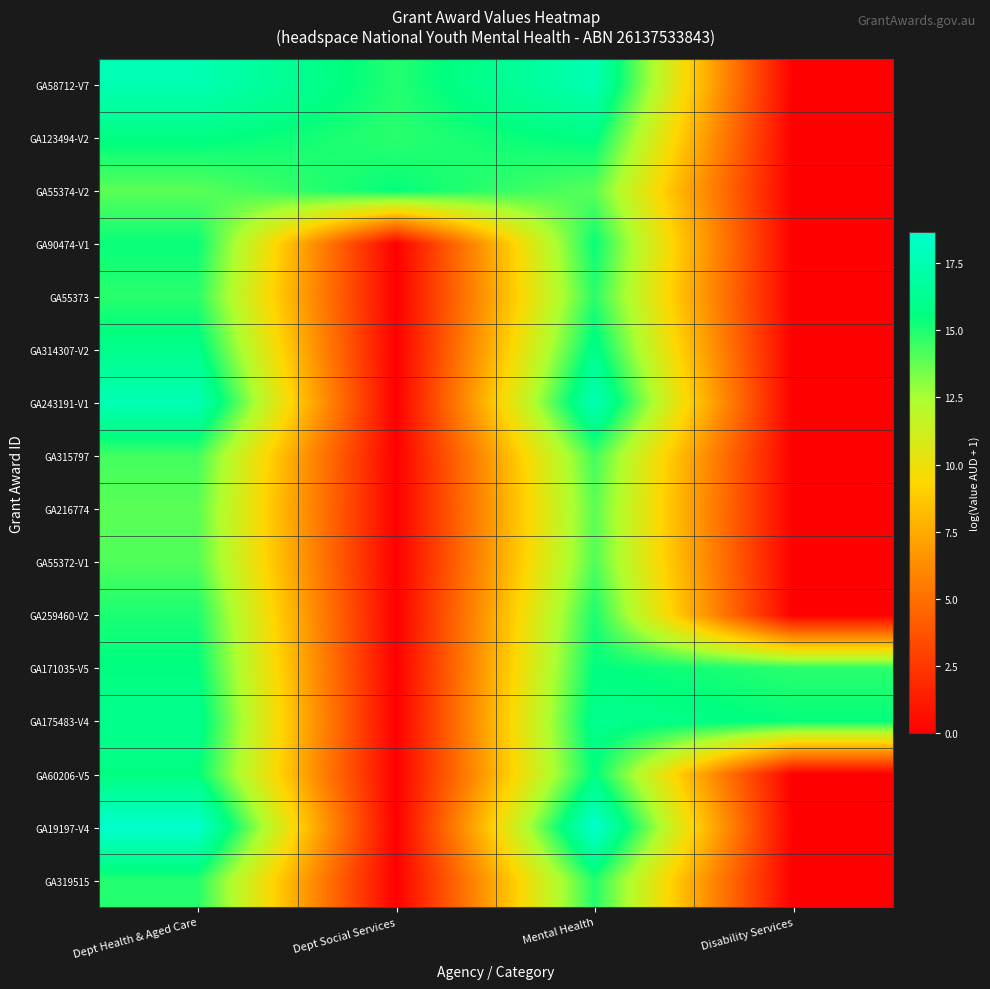

Which series has the largest range (max minus min)?

GA19197-V4